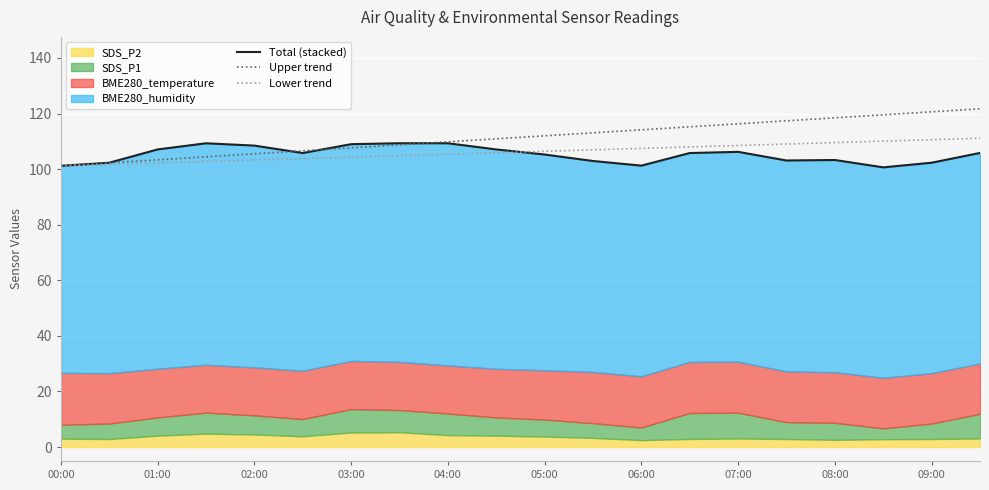

Is it true that Upper trend equals 112.0 at 05:00?

True